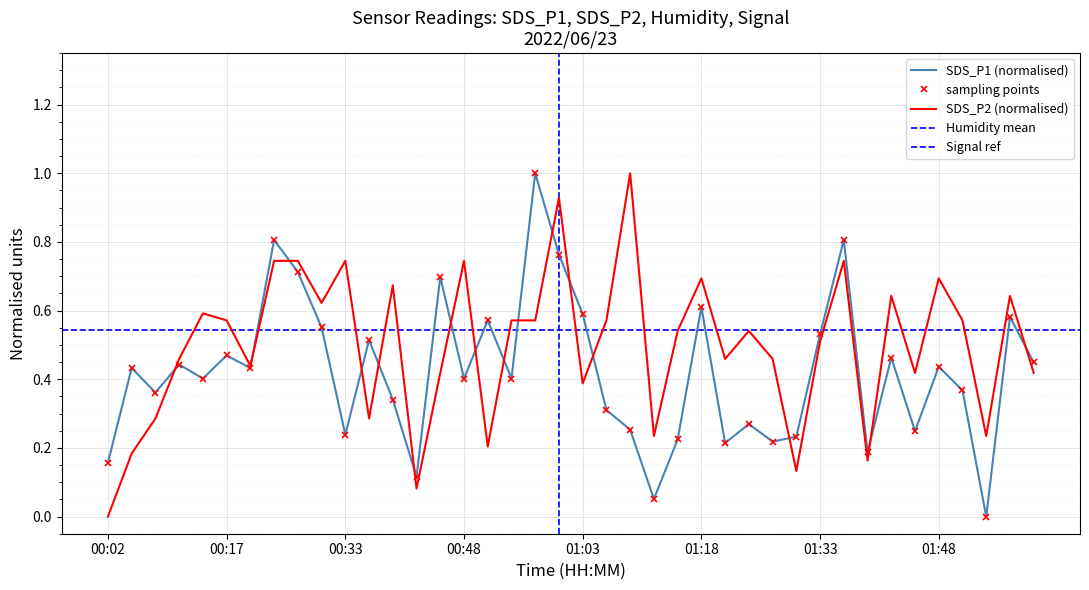

Read the SDS_P2 value at 00:08.

0.3